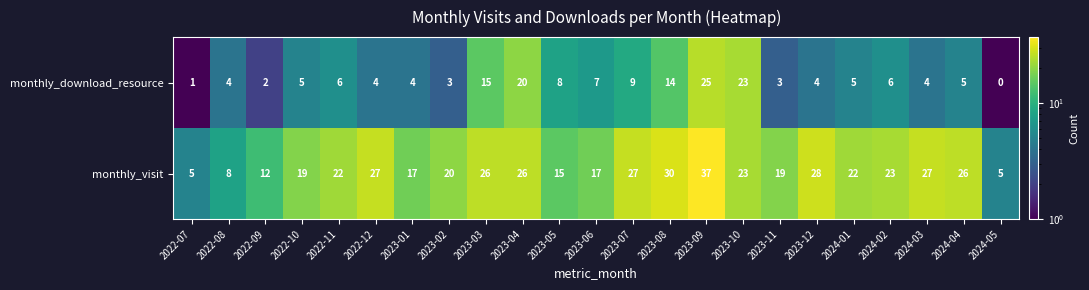

Which series changed the most between 2023-04 and 2023-12?

monthly_download_resource